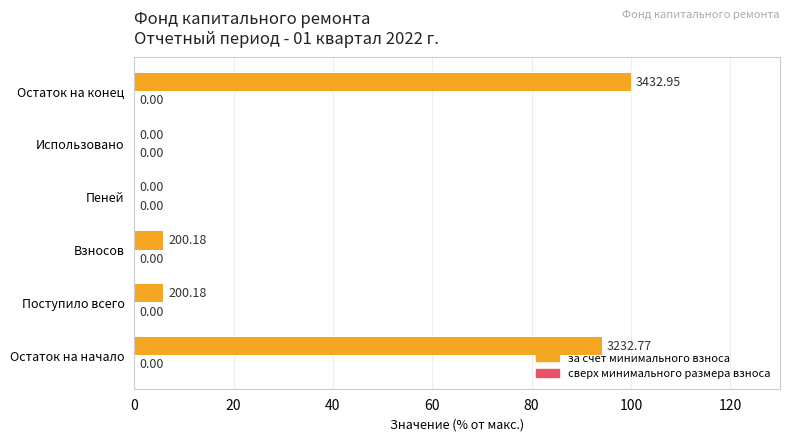

What is the change in value from Пеней to Остаток на конец?

+100.0